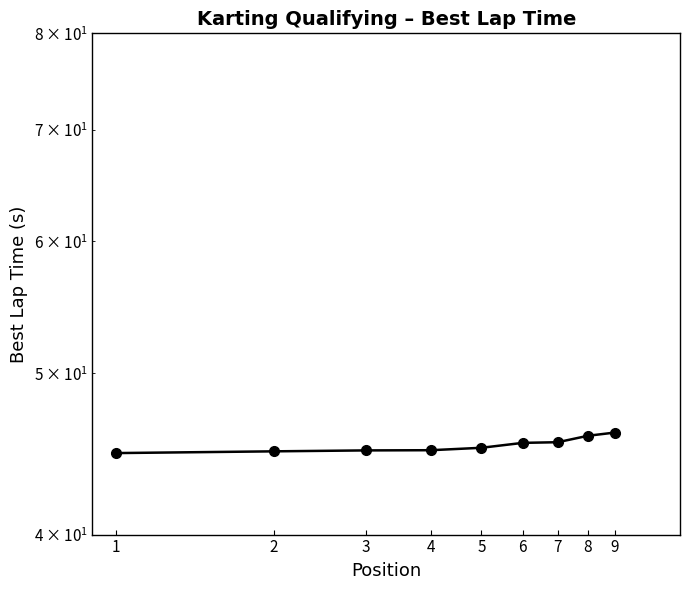

What is the change in value from 1 to 7?

+0.7